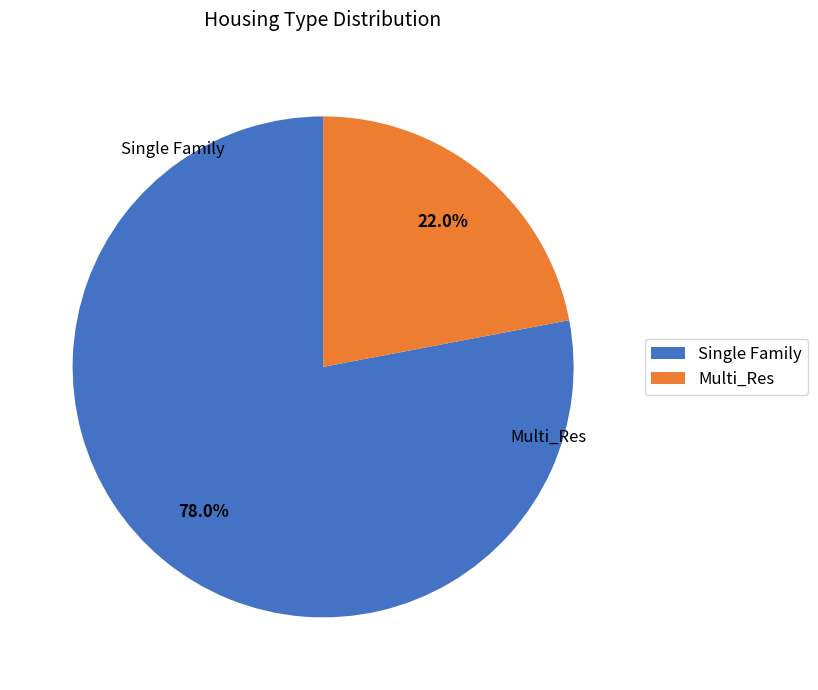

To the nearest percent, what is the difference between the largest and smallest slice percentages?

56%